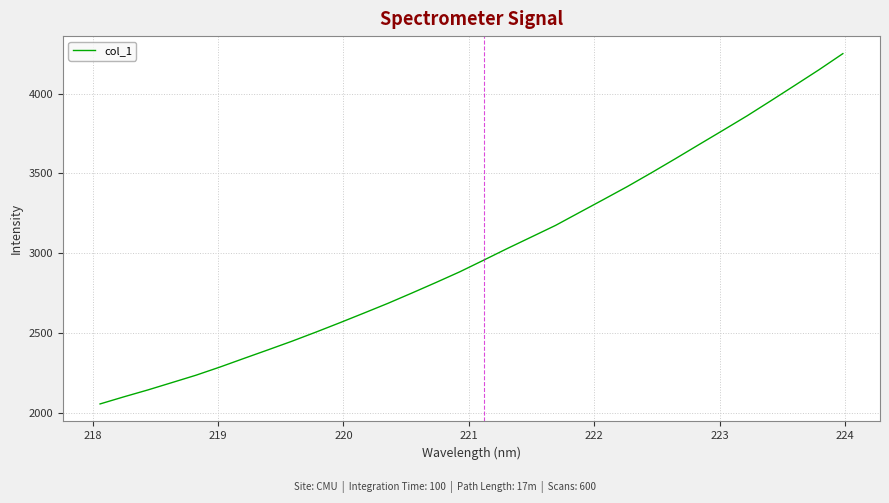

What is the difference between the maximum and minimum values?

2193.3